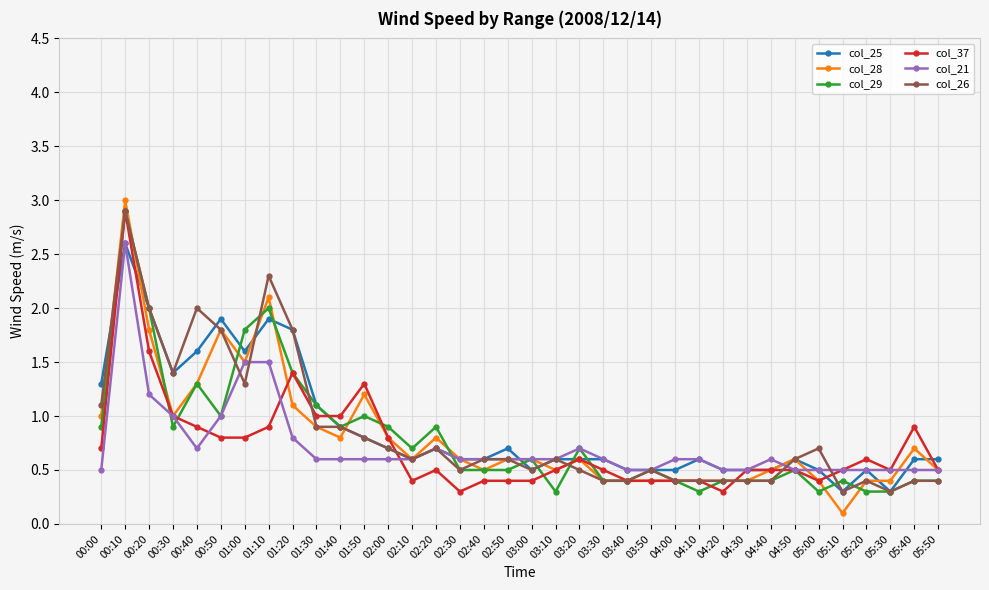

What is the value of the col_29 point at the 9th from the left?

1.4